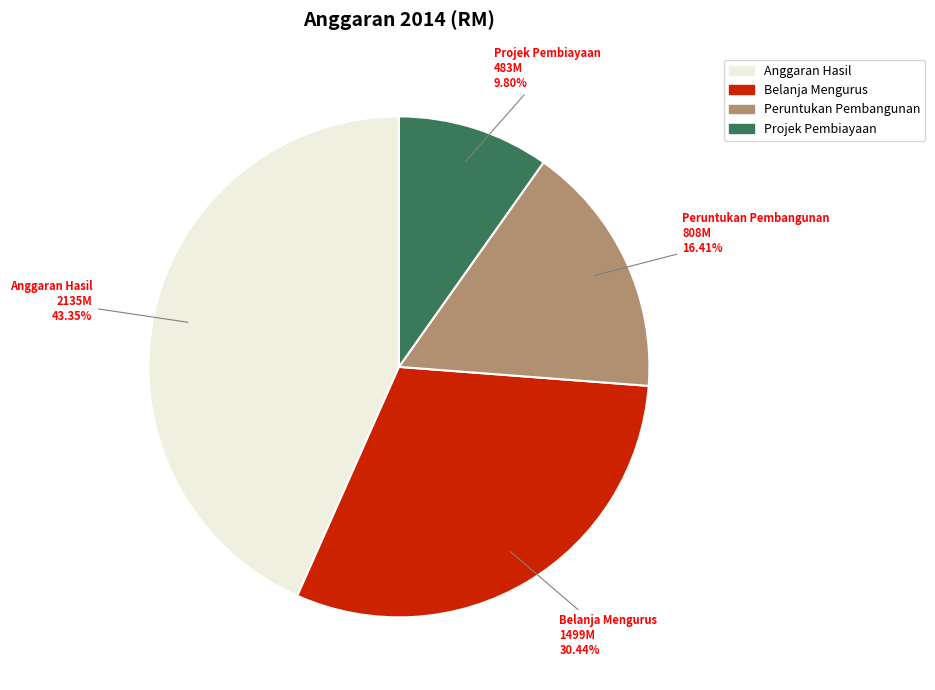

Does any single category account for the majority?

No